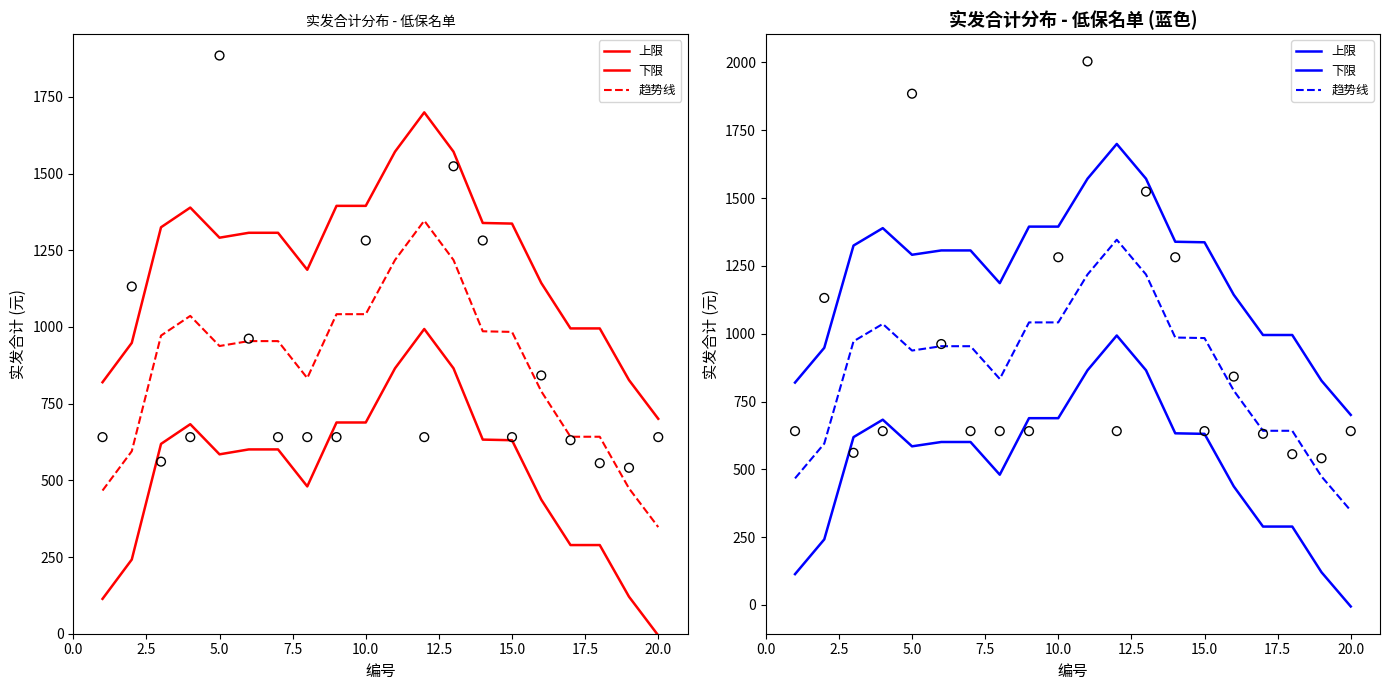

Which series contains the highest Y value?

上限